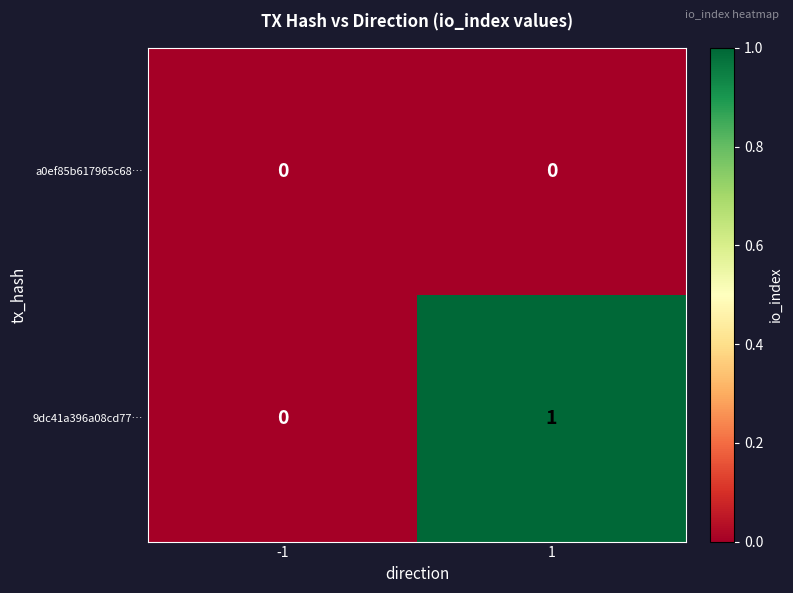

List the series in order of their peak value, lowest first.

a0ef85b617965c68…, 9dc41a396a08cd77…